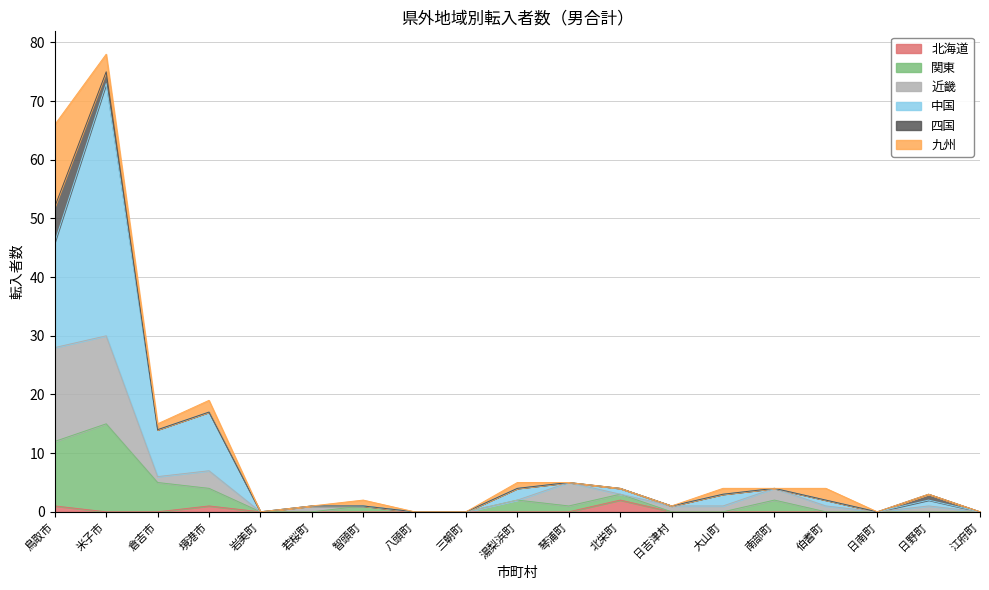

Between 智頭町 and 江府町, which series saw the biggest shift?

関東